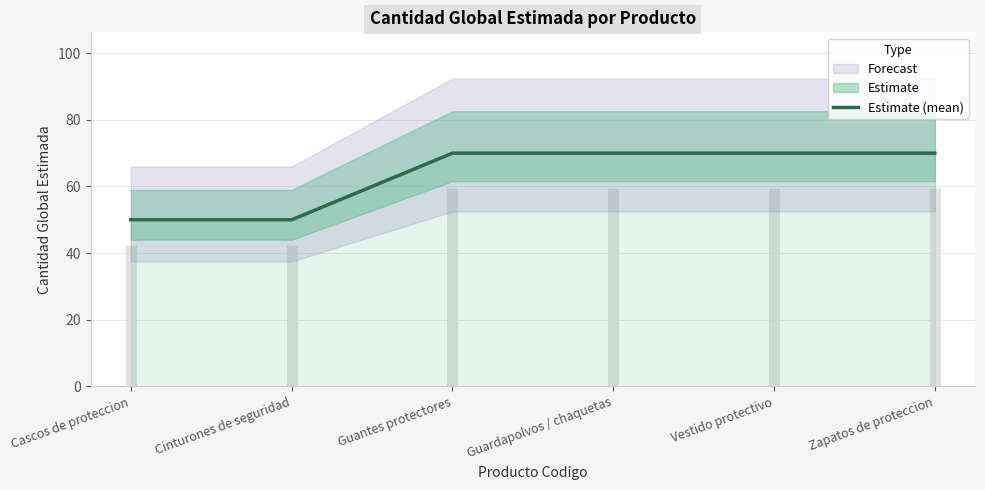

What is the ratio of the value at Cascos de proteccion to the value at Zapatos de proteccion?

0.7